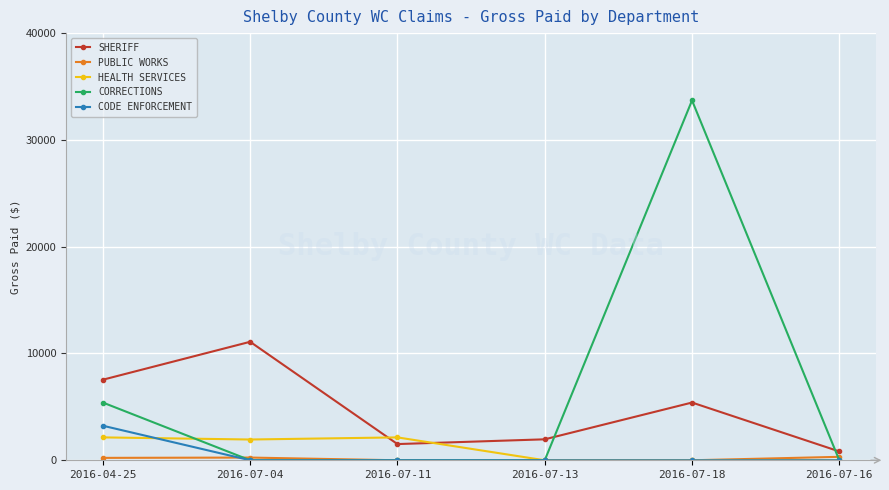

Between 2016-07-04 and 2016-07-13, which series saw the biggest shift?

SHERIFF